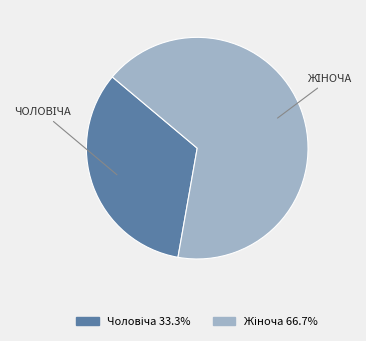

How many segments does this pie chart have?

2